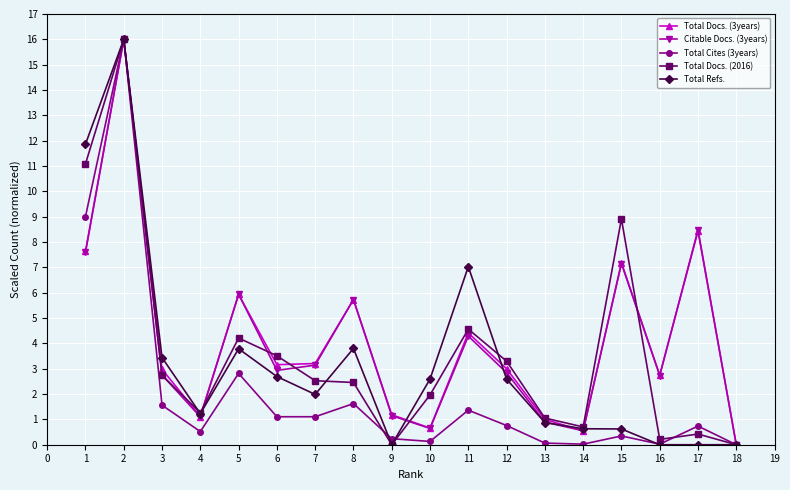

Count the number of data series in this chart.

5